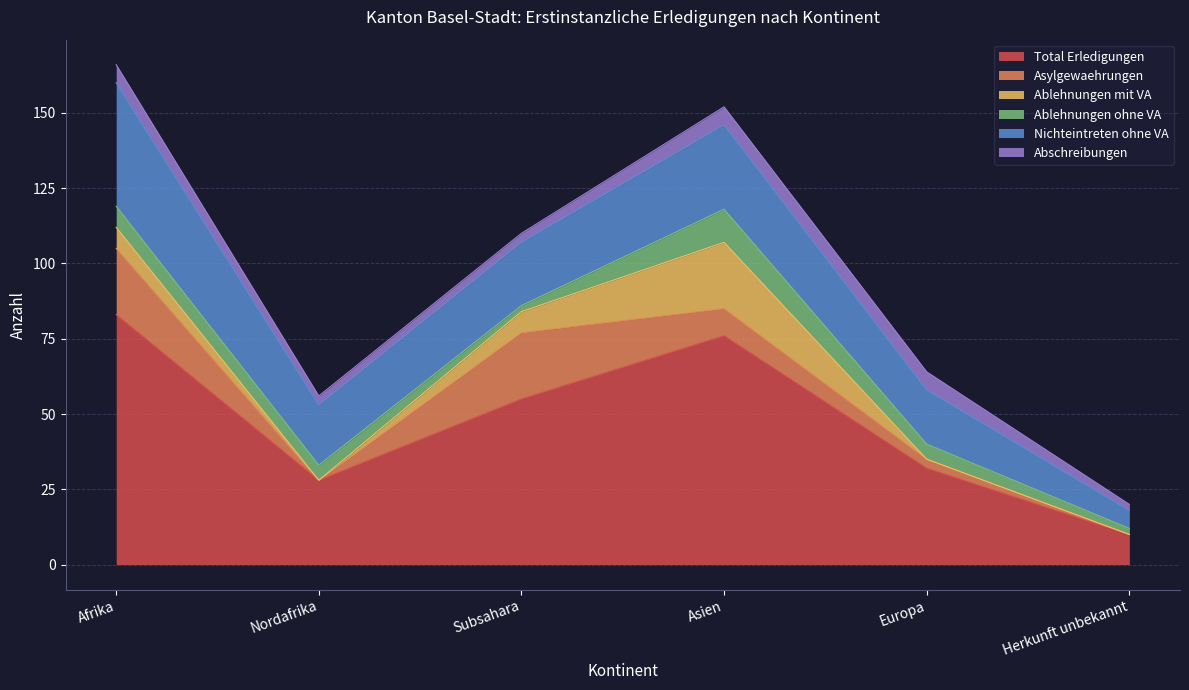

How many data points in Ablehnungen mit VA are less than 7?

3